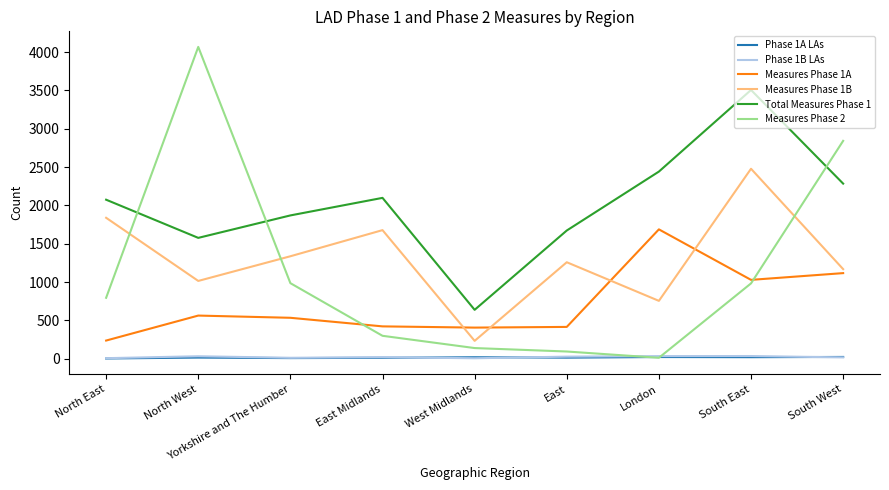

True or false: Measures Phase 1B and Phase 1B LAs cross at least once.

False